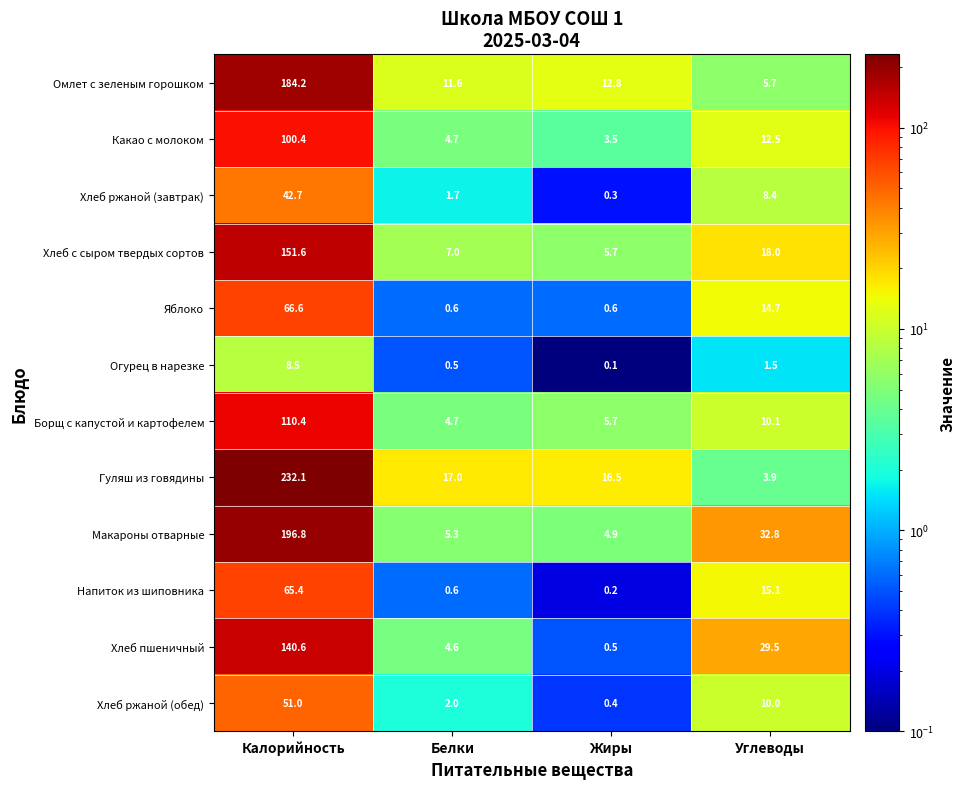

Which series changed the most between Белки and Жиры?

Хлеб пшеничный